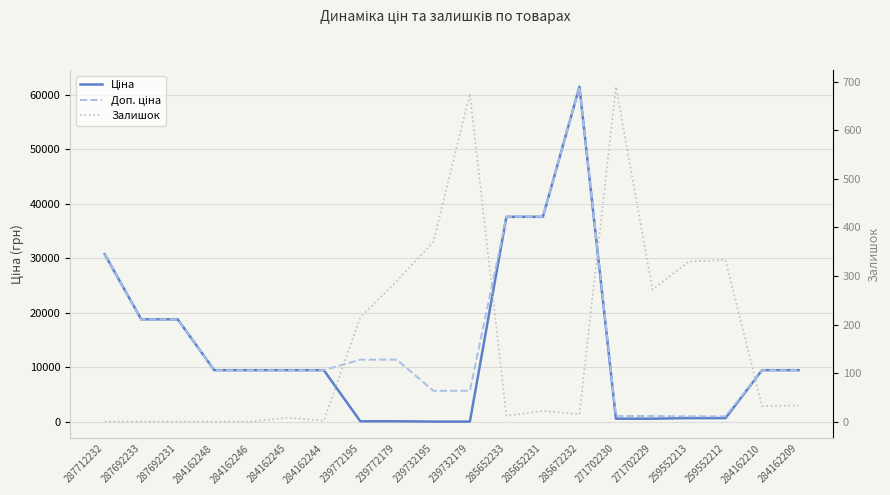

At 259552213, list the series in order from largest to smallest.

Доп. ціна, Ціна, Залишок